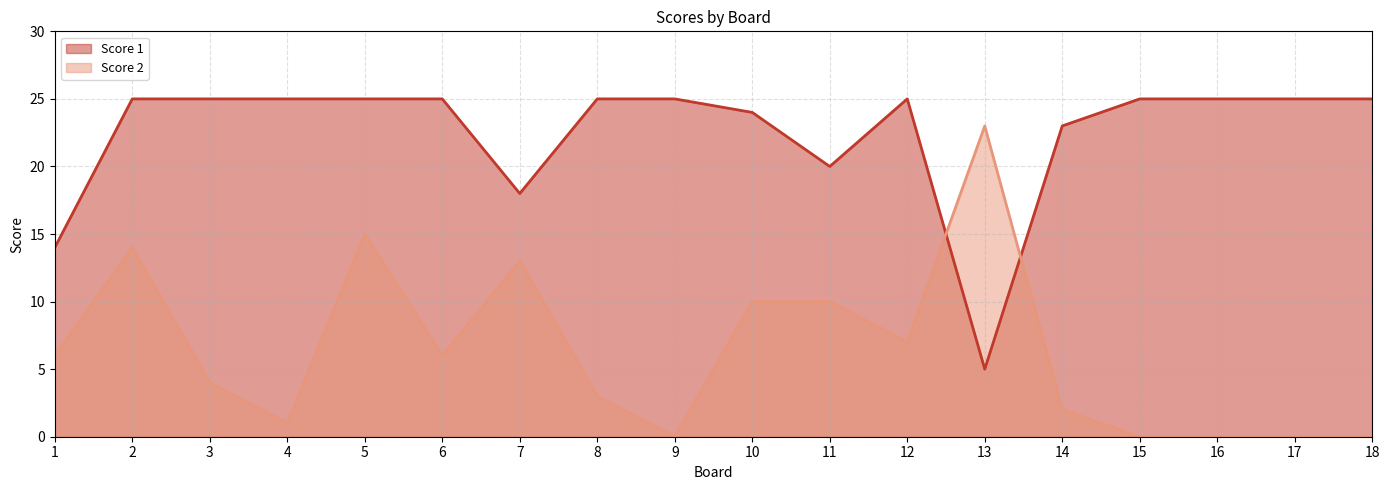

Reading left to right, extract all data points from this chart.

Score 1: 14	25	25	25	25	25	18	25	25	24	20	25	5	23	25	25	25	25
Score 2: 6	14	4	1	15	6	13	3	0	10	10	7	23	2	0	0	0	0